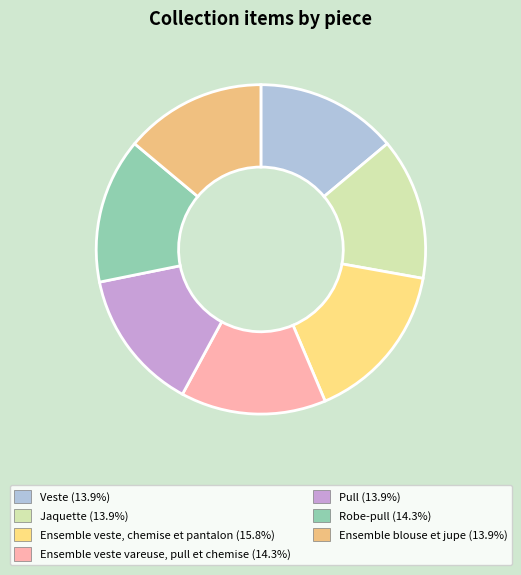

Is there a majority slice in this chart?

No